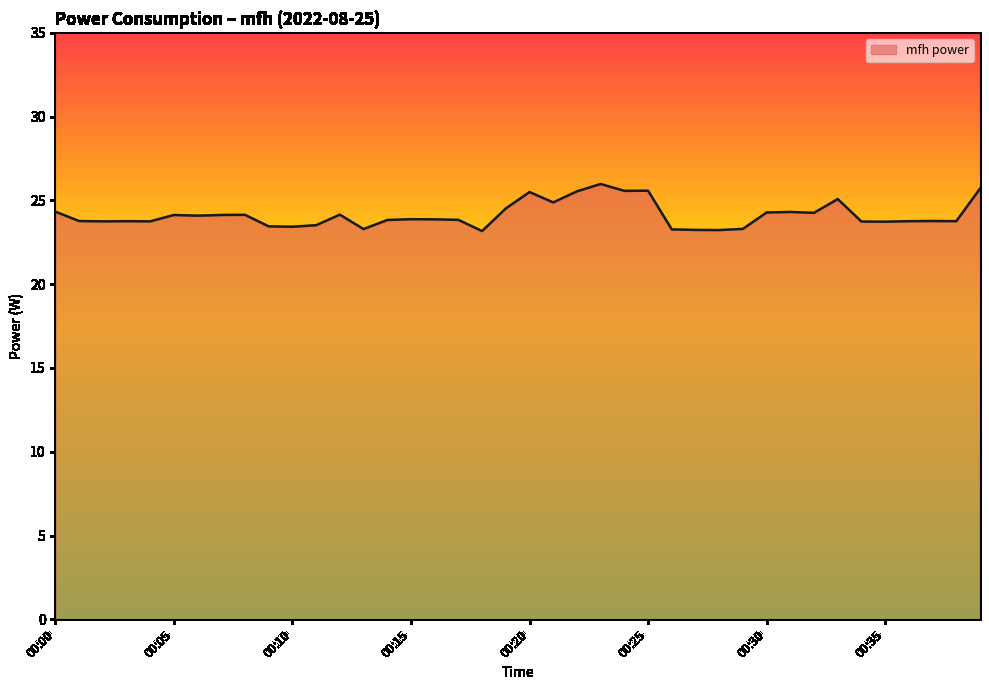

What is the smallest value displayed?

23.2